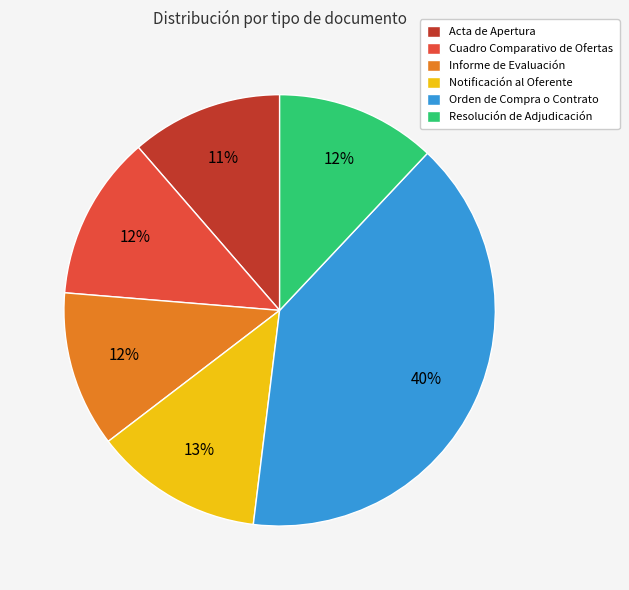

Between Resolución de Adjudicación and Notificación al Oferente, which is larger?

Notificación al Oferente